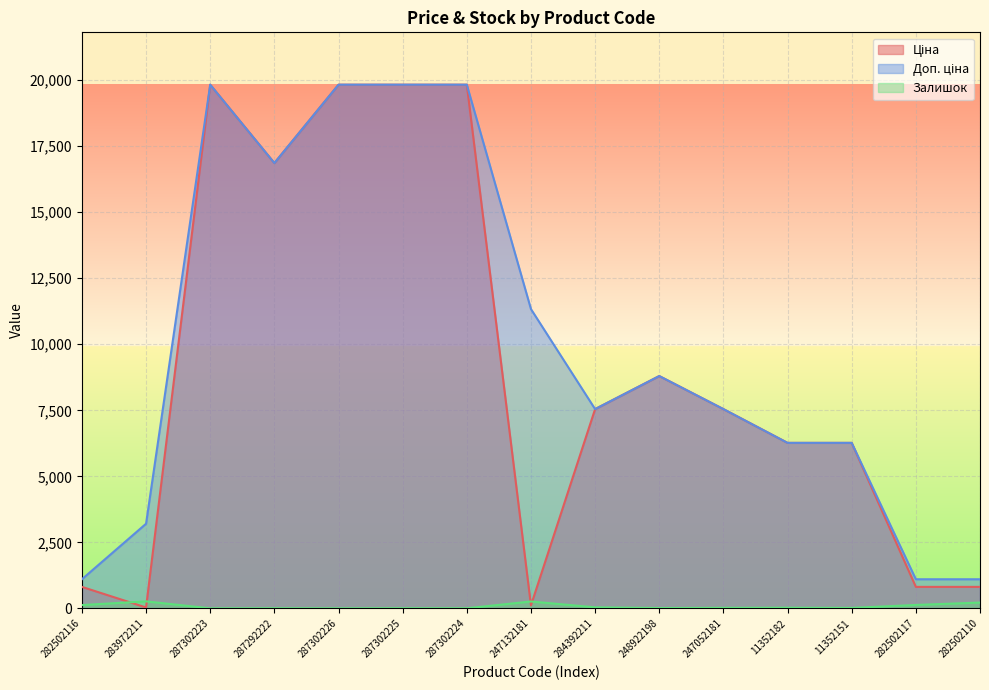

True or false: Залишок and Ціна intersect in this chart.

True